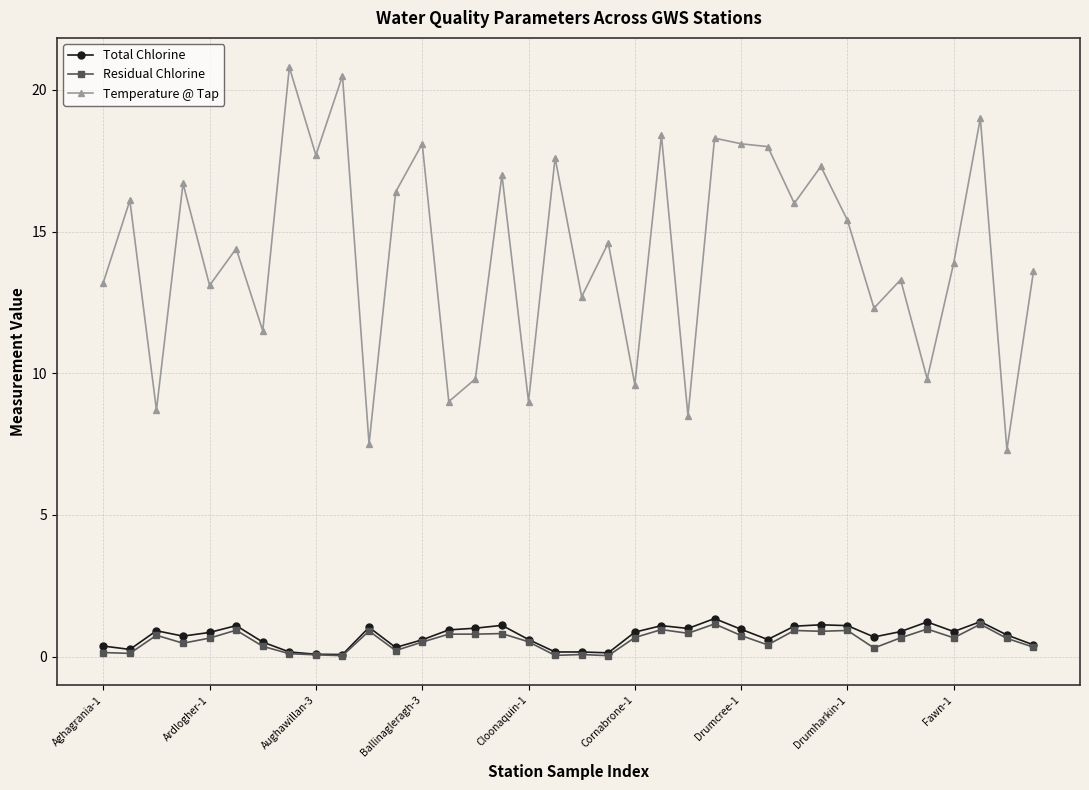

Which series has the largest range (max minus min)?

Temperature @ Tap